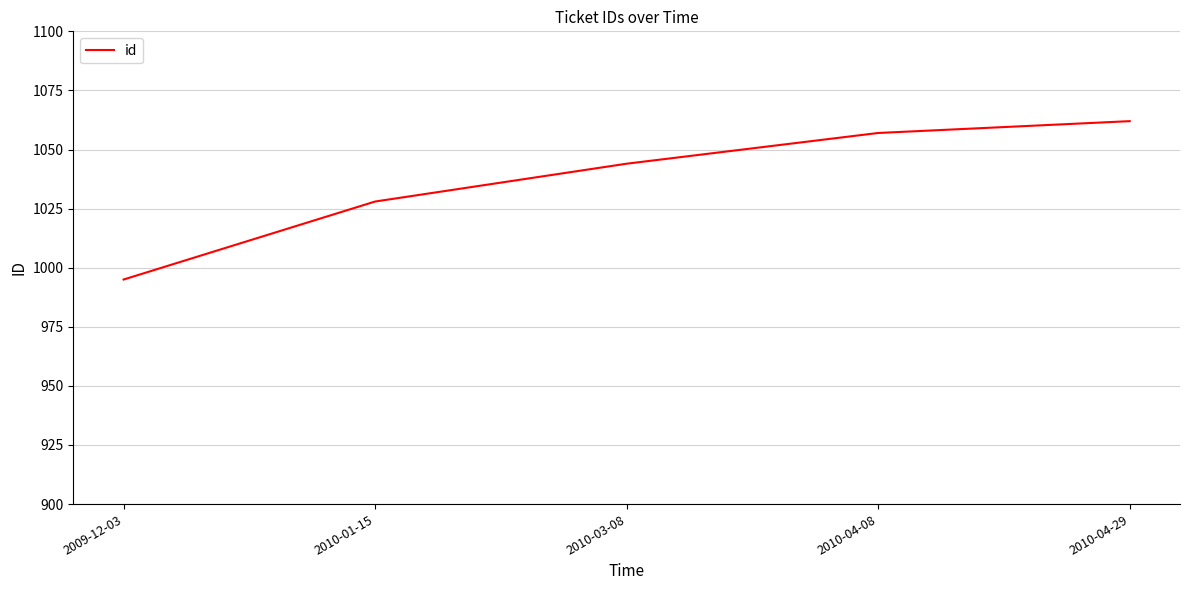

What is the change in value from 2010-03-08 to 2010-04-29?

+18